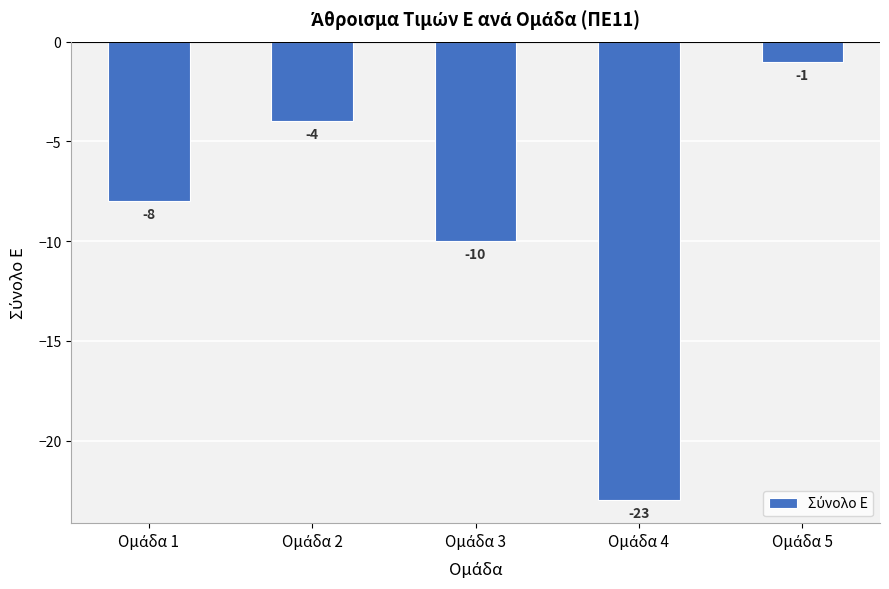

What is the sum of all values?

-46